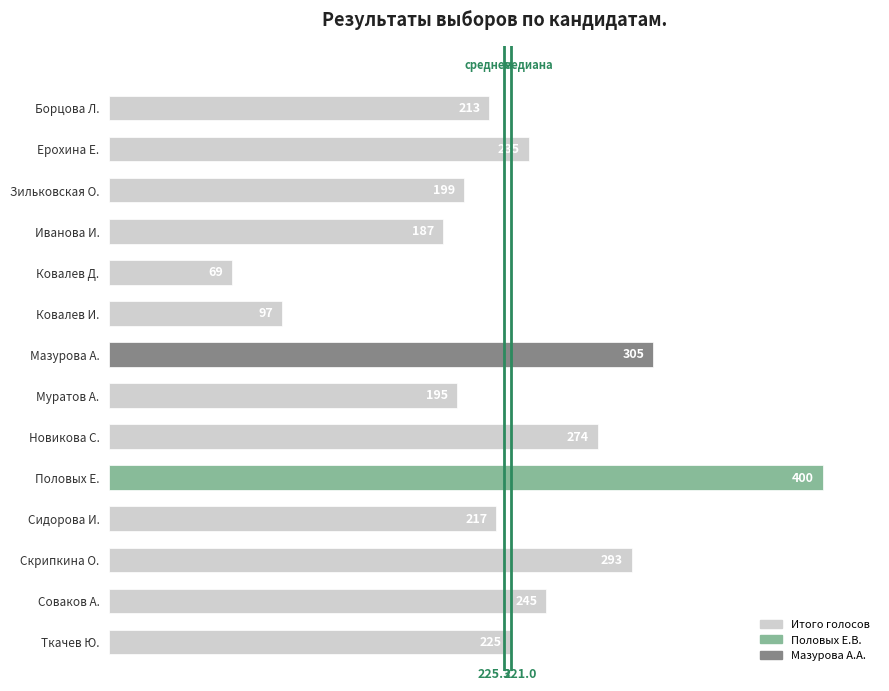

Reading bottom to top, what are all the values shown in this chart?

225	245	293	217	400	274	195	305	97	69	187	199	235	213